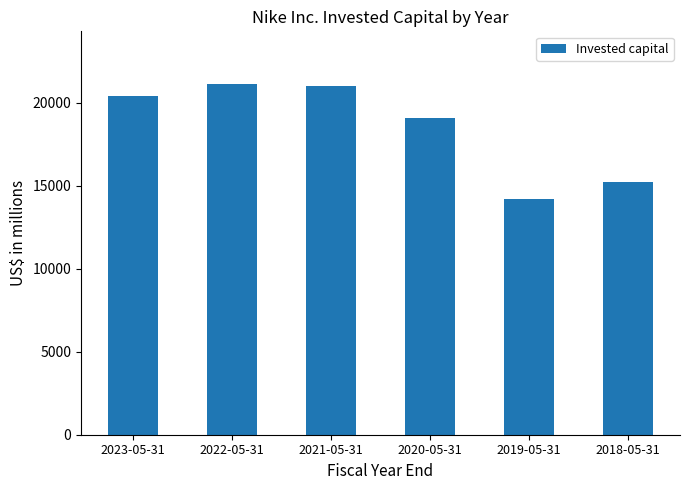

Where is the data nearest to the value 17659?

2020-05-31